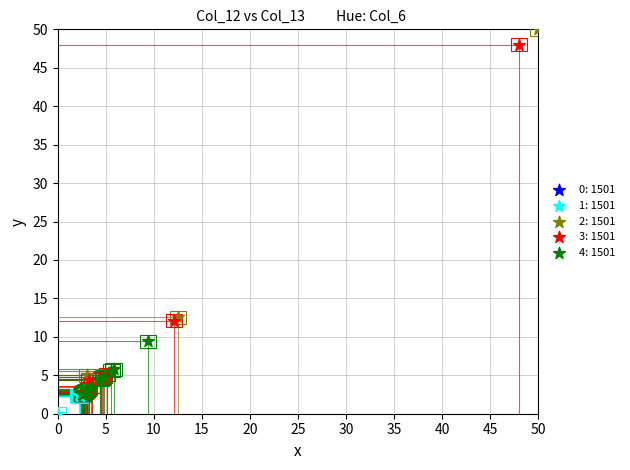

Which series contains the highest Y value?

2: 1501